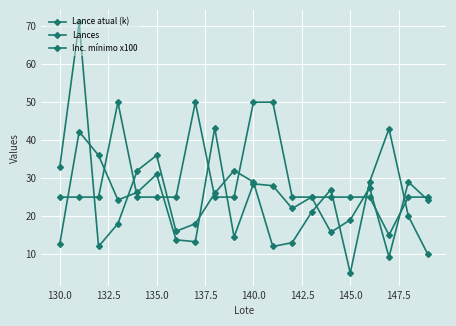

Count the number of data series in this chart.

3